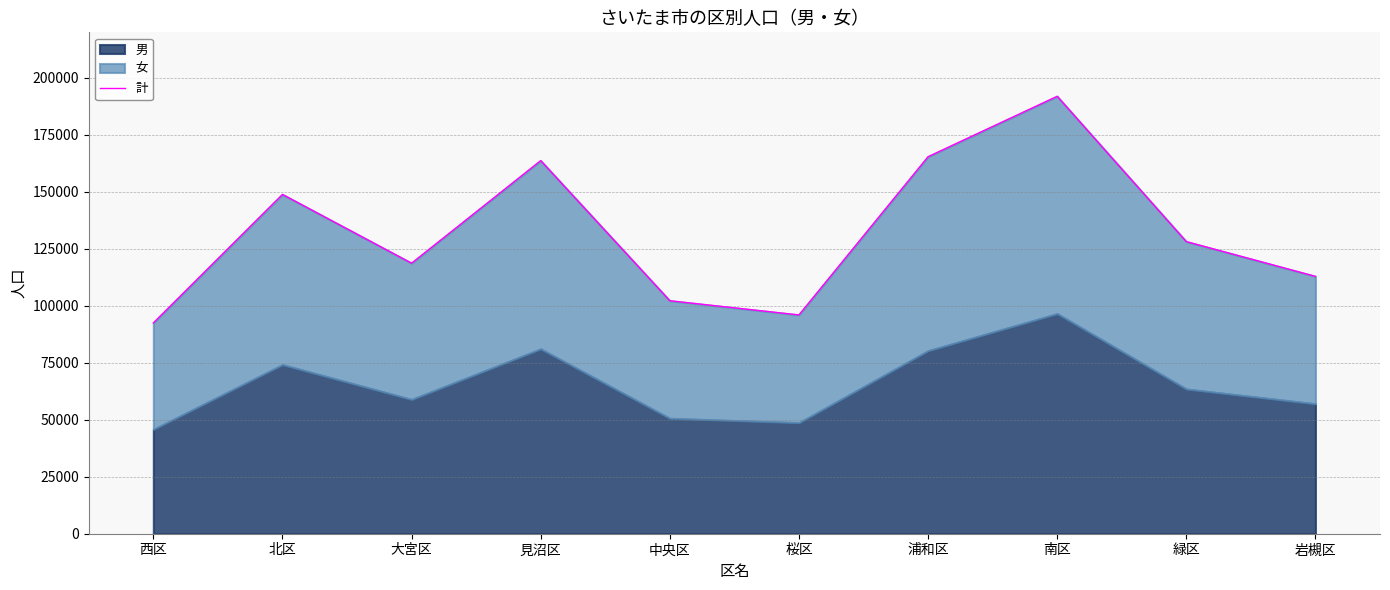

True or false: the data shows 163718 at 見沼区.

True